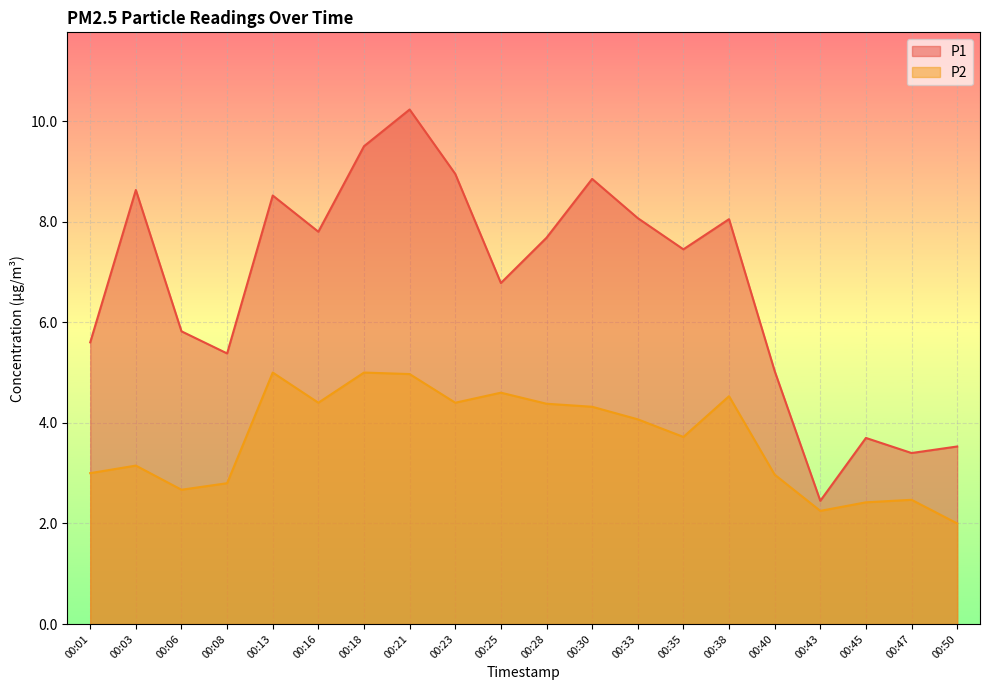

How many lines are shown in the chart?

2